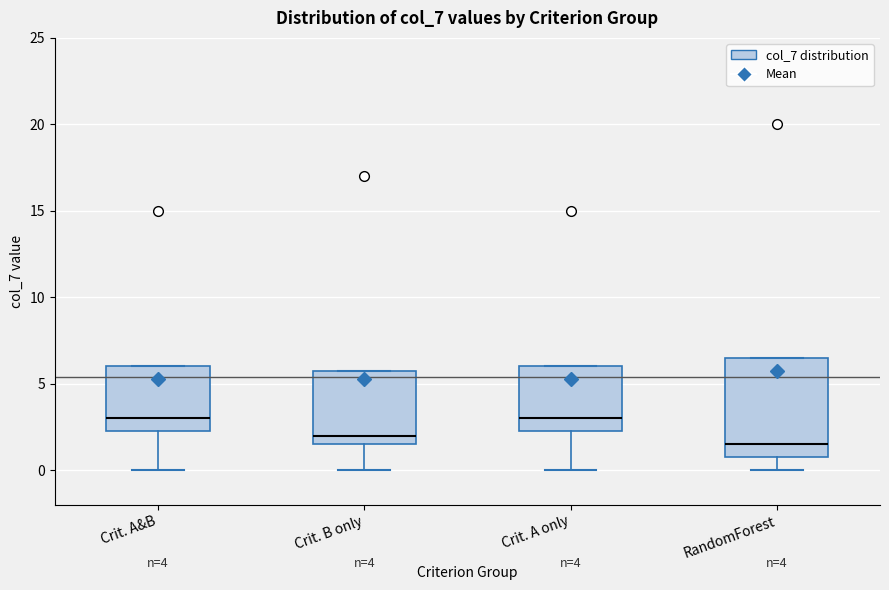

Which box's median line is the lowest?

RandomForest